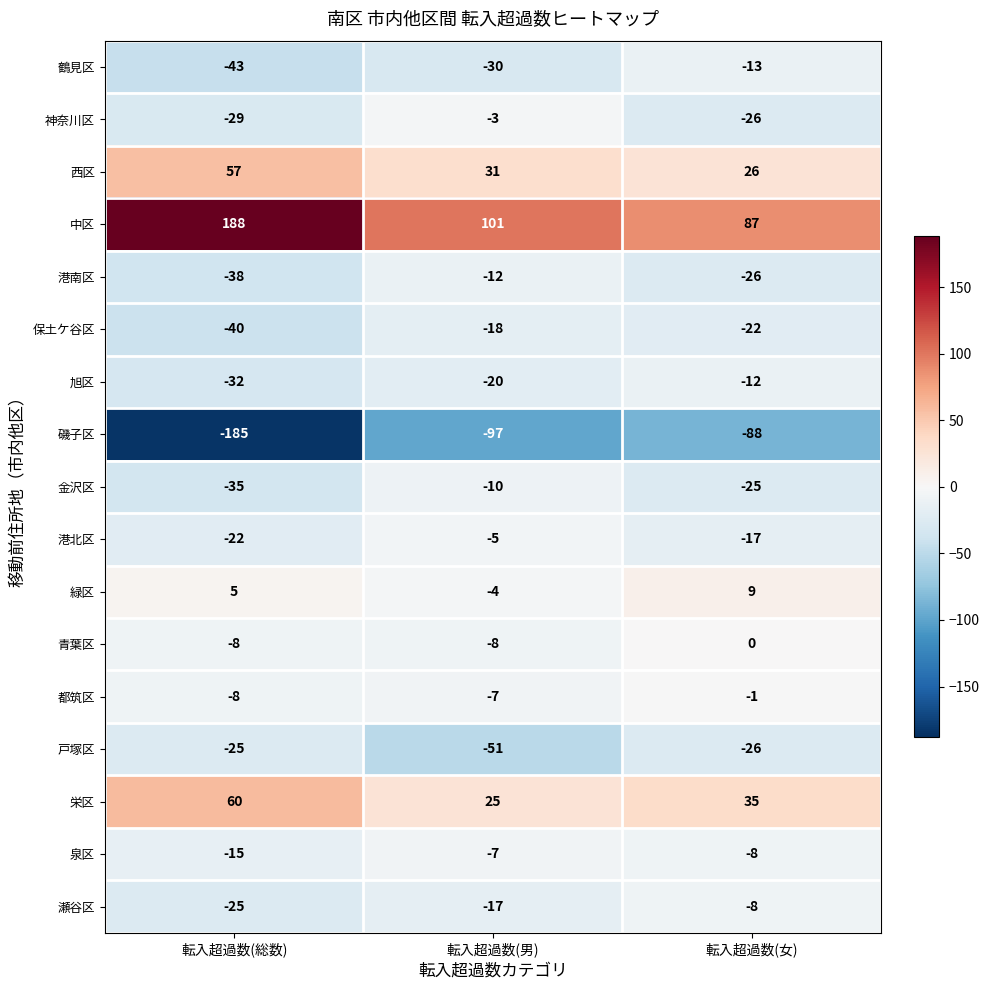

Which series has the widest spread of values?

中区